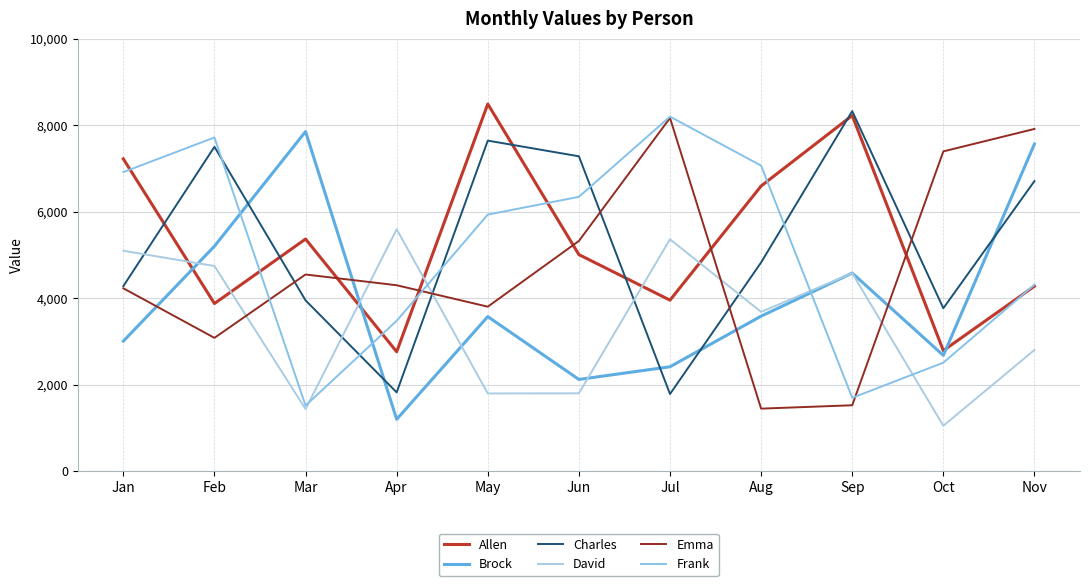

What is the value of the Brock point at the 2nd from the left?

5203